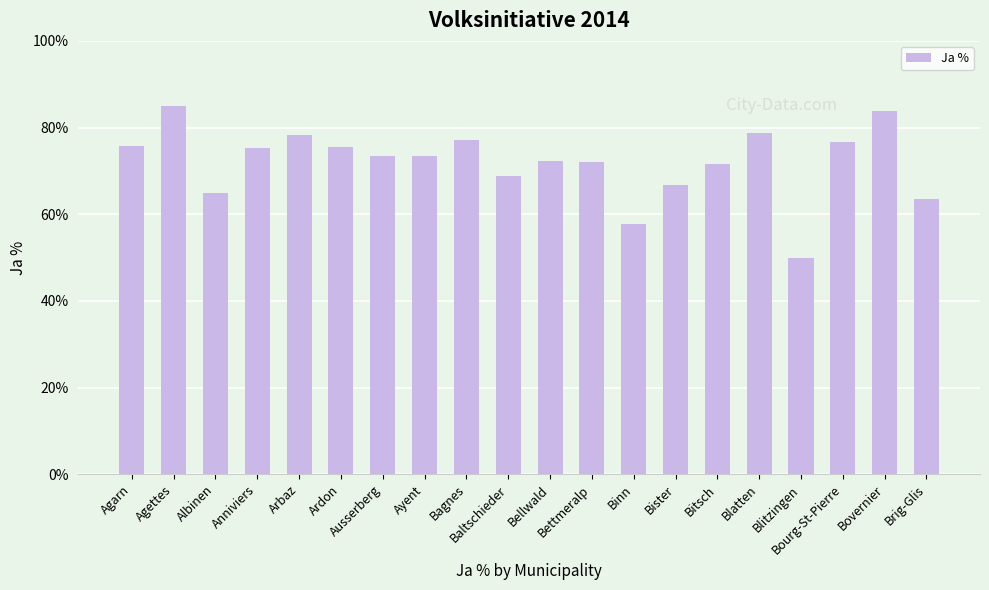

How many categories are shown in the chart?

20